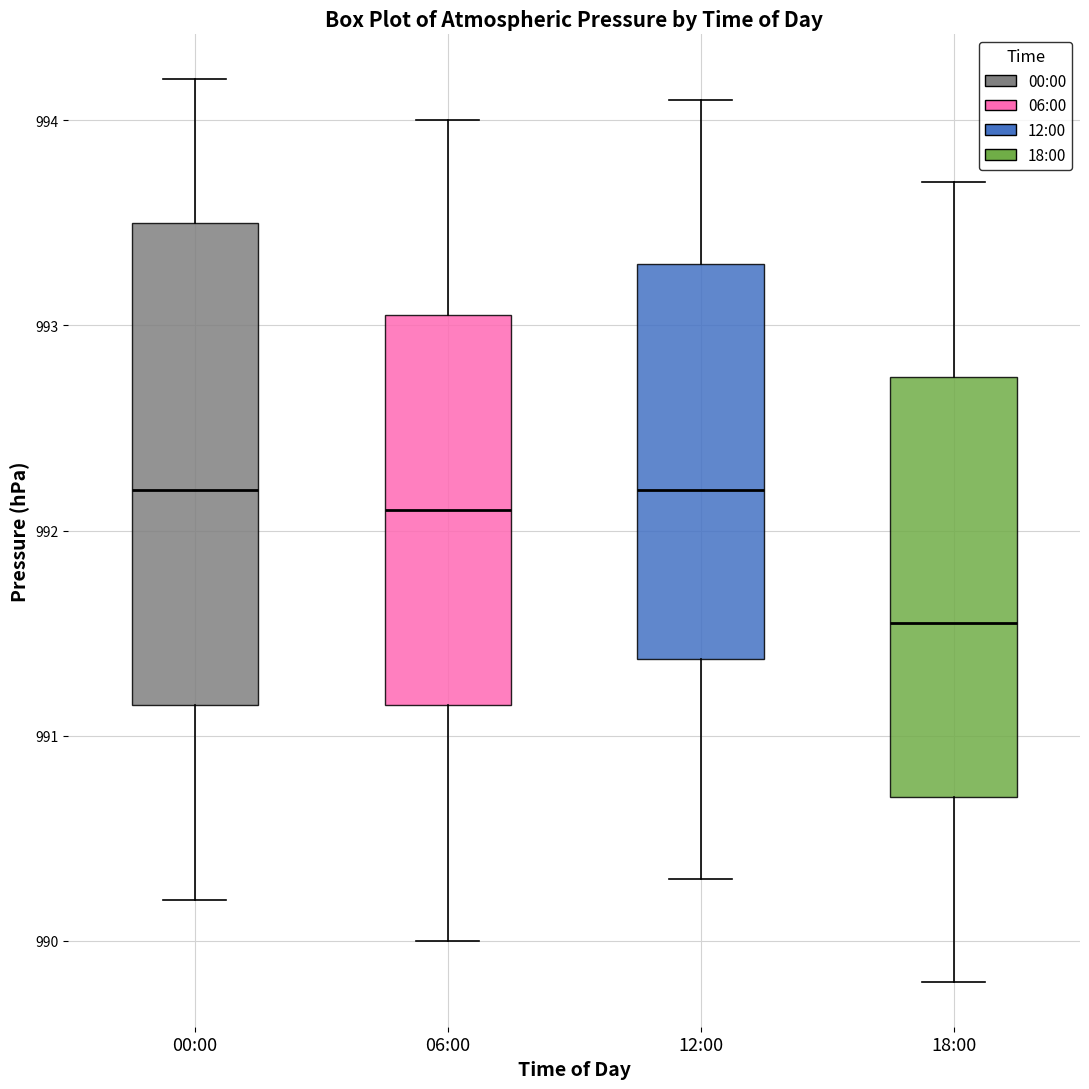

Comparing the boxes themselves (not the whiskers), which one is the tallest?

00:00